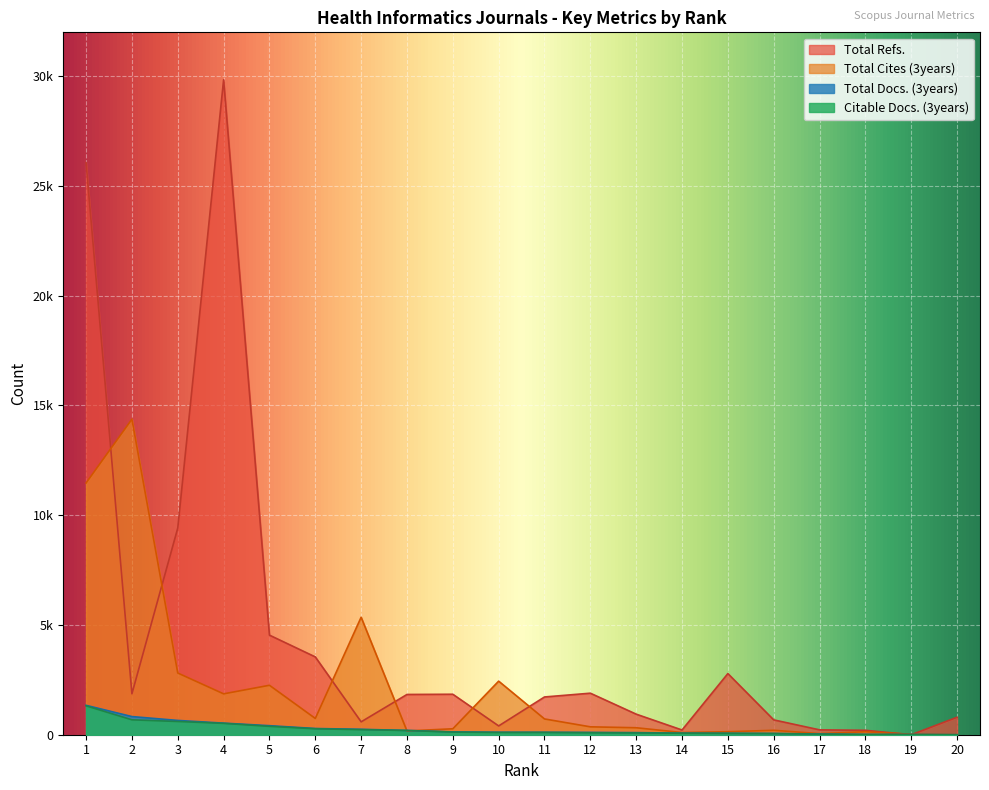

True or false: Total Cites (3years) has a value of 137 at 15.

True